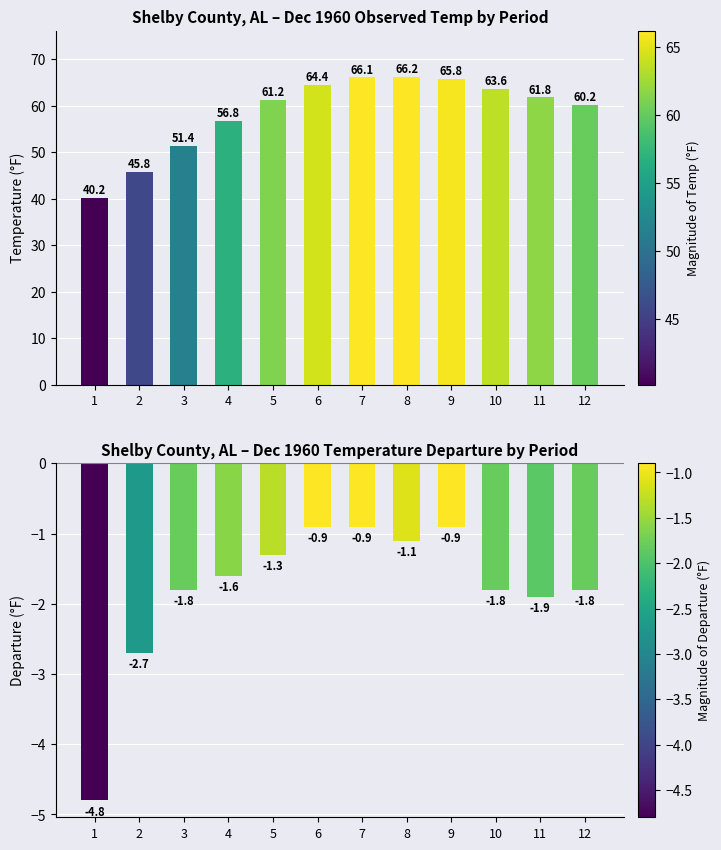

Which label corresponds to the smallest value in the chart?

1